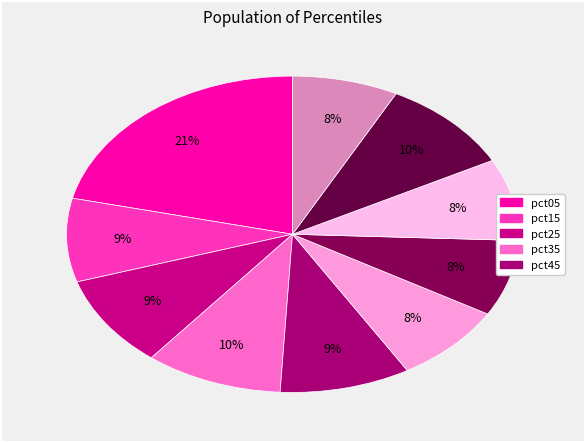

How many slices are in this pie chart?

10